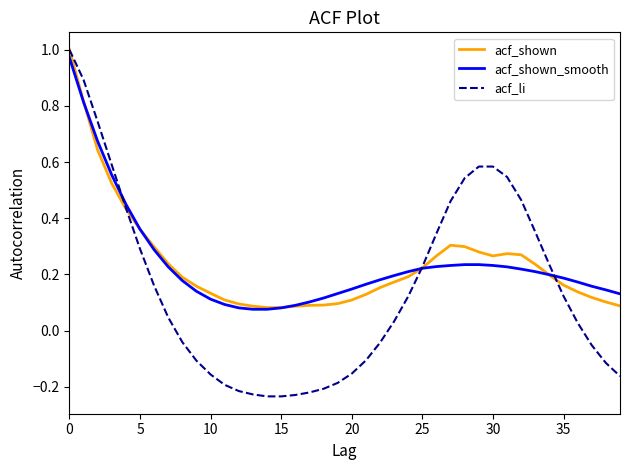

Reading left to right, list all the values displayed in this chart.

acf_shown: 1.0	0.8	0.6	0.5	0.4	0.4	0.3	0.2	0.2	0.2	0.1	0.1	0.1	0.1	0.1	0.1	0.1	0.1	0.1	0.1	0.1	0.1	0.2	0.2	0.2	0.2	0.3	0.3	0.3	0.3	0.3	0.3	0.3	0.2	0.2	0.2	0.1	0.1	0.1	0.1
acf_shown_smooth: 1.0	0.8	0.7	0.6	0.5	0.4	0.3	0.2	0.2	0.1	0.1	0.1	0.1	0.1	0.1	0.1	0.1	0.1	0.1	0.1	0.1	0.2	0.2	0.2	0.2	0.2	0.2	0.2	0.2	0.2	0.2	0.2	0.2	0.2	0.2	0.2	0.2	0.2	0.1	0.1
acf_li: 1.0	0.9	0.7	0.6	0.4	0.3	0.2	0.0	-0.0	-0.1	-0.2	-0.2	-0.2	-0.2	-0.2	-0.2	-0.2	-0.2	-0.2	-0.2	-0.2	-0.1	-0.0	0.0	0.1	0.2	0.3	0.5	0.5	0.6	0.6	0.5	0.5	0.4	0.2	0.1	0.0	-0.1	-0.1	-0.2